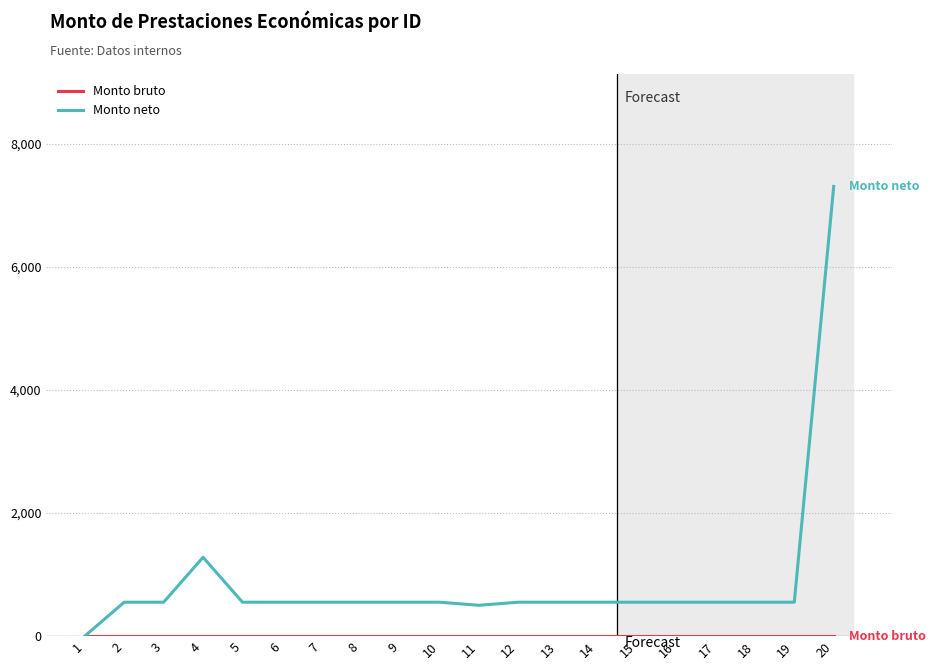

At which category is the sum across all series the highest?

20